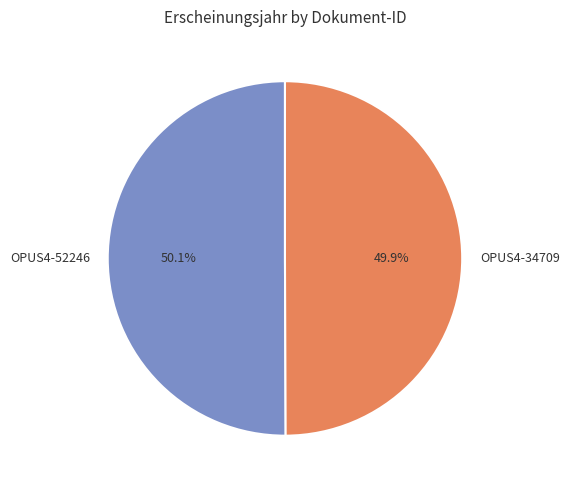

True or false: OPUS4-52246 accounts for 63% of the total.

False